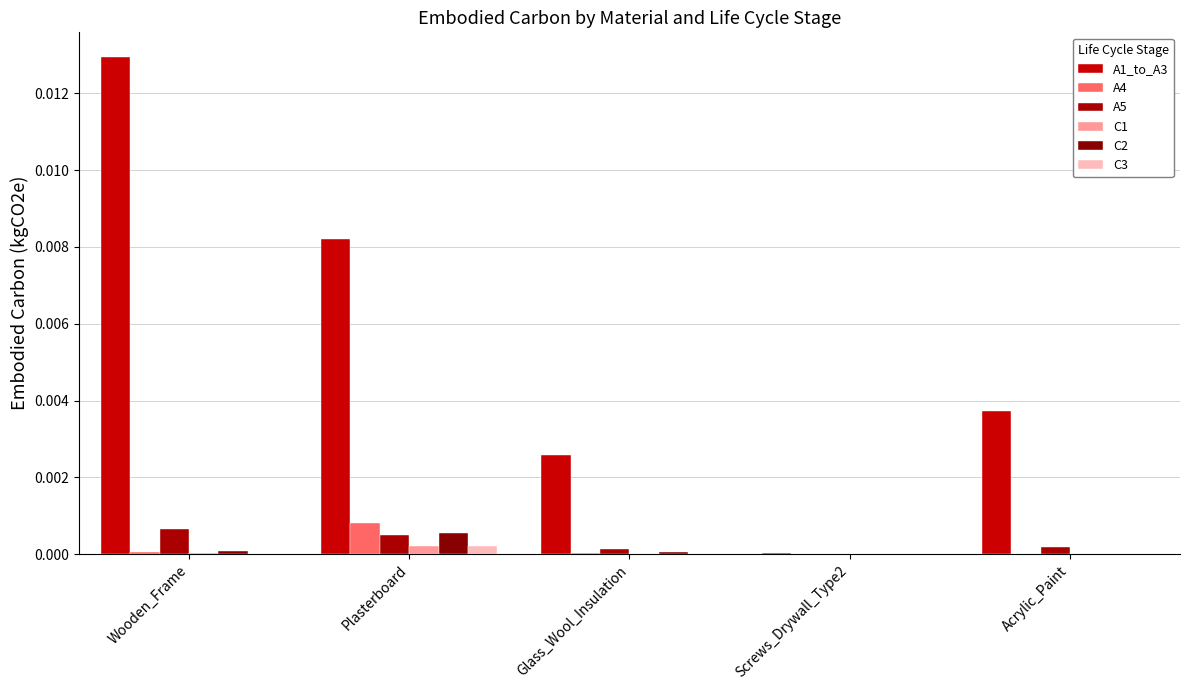

Are the bars horizontal?

No